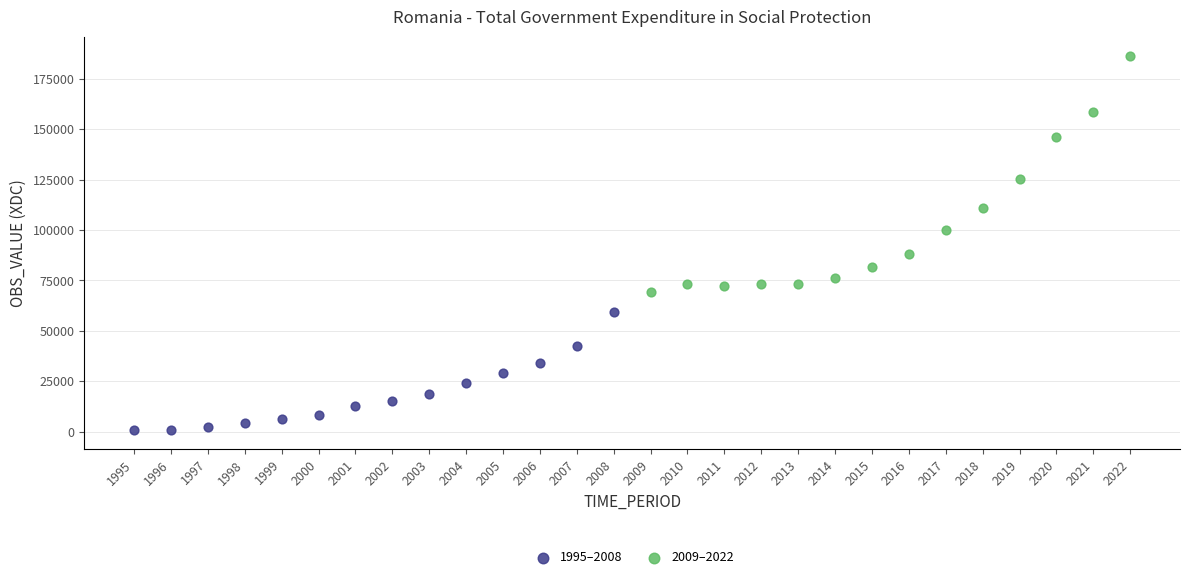

Which series reaches the minimum Y coordinate?

1995–2008